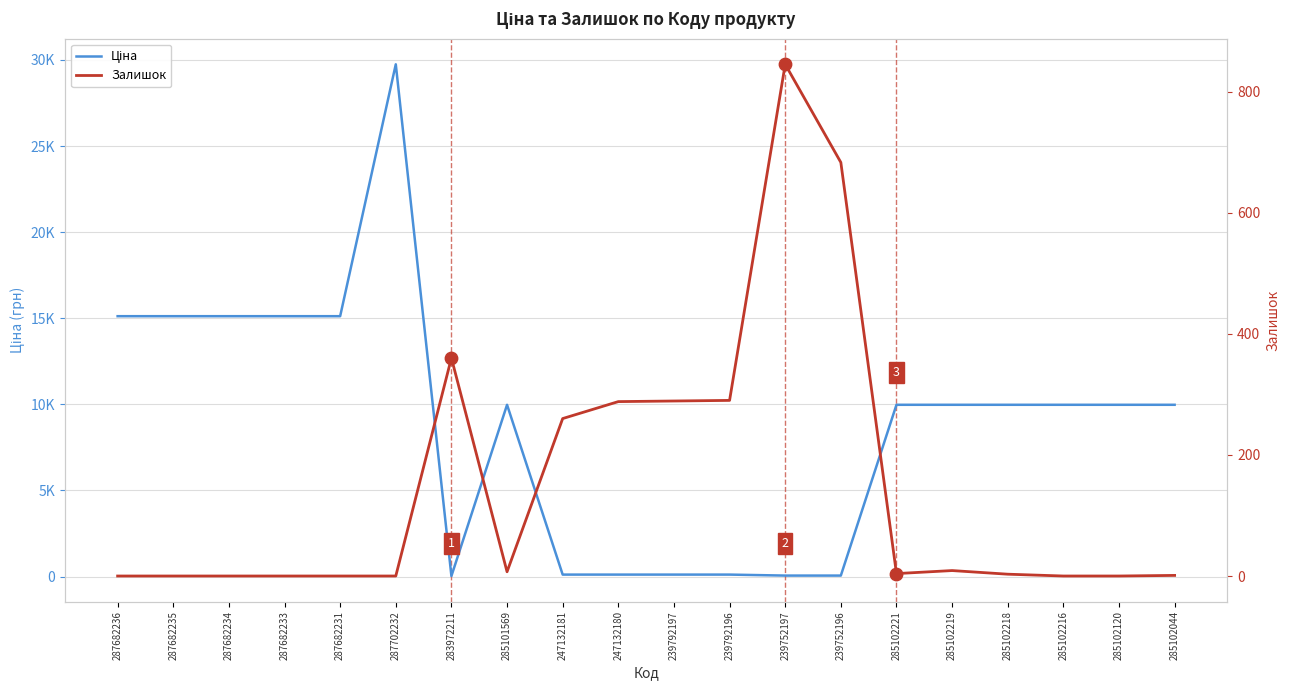

What is the total value across all series at 247132180?

402.1